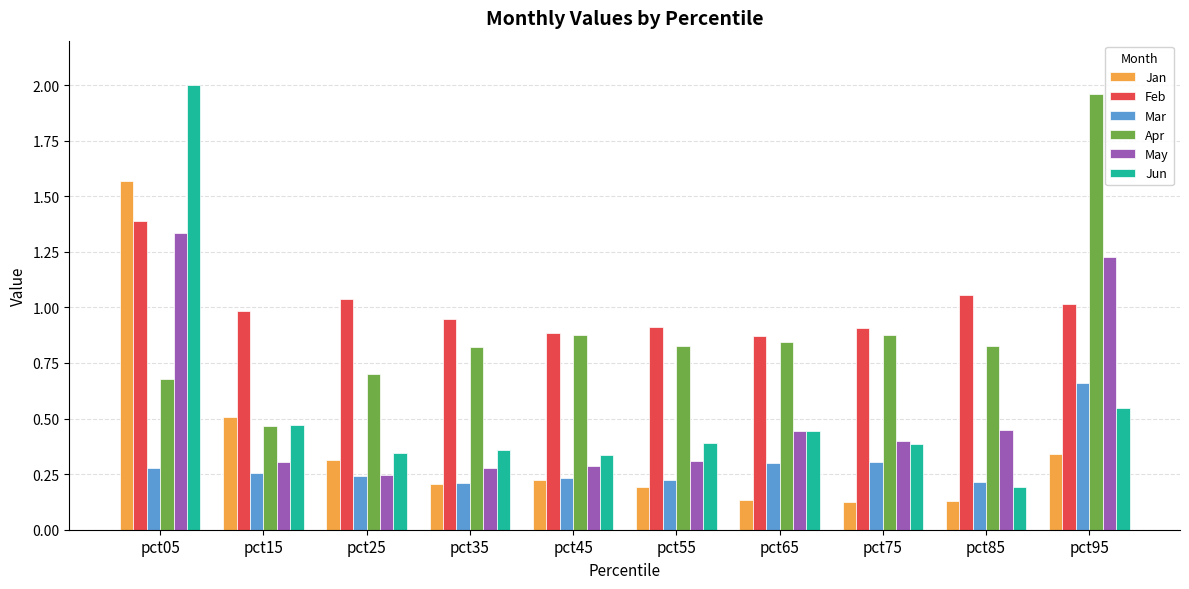

Which series has the widest spread of values?

Jun